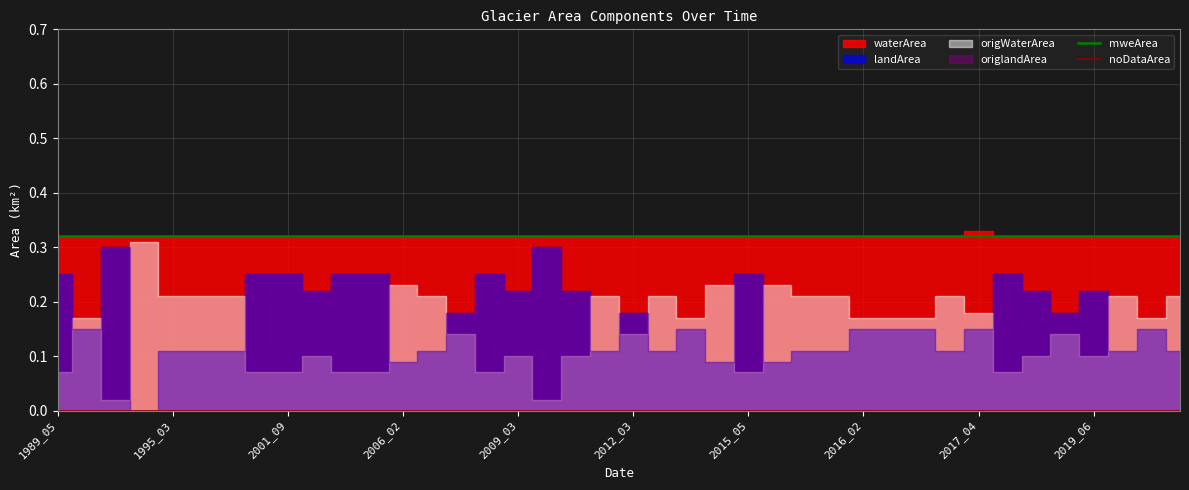

Between 11 and 30, which is larger?

11